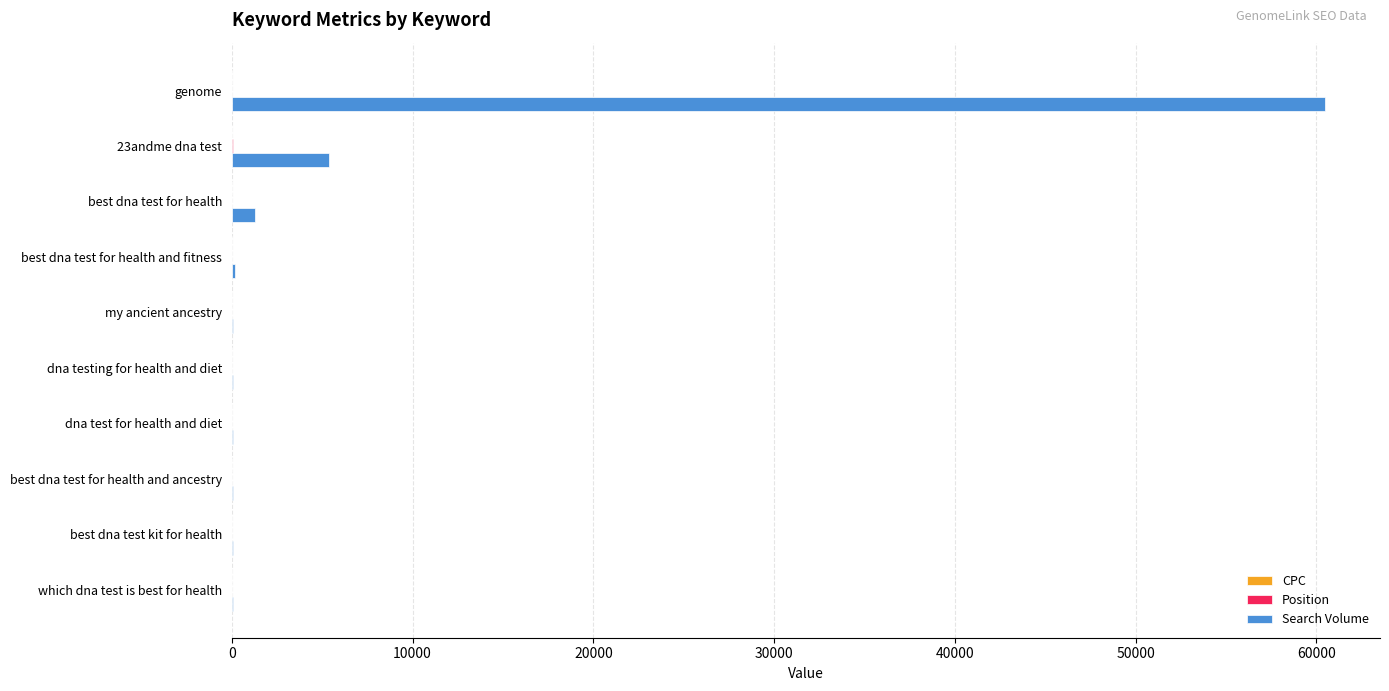

The Search Volume series shows 1300.0 at best dna test for health. True or false?

True